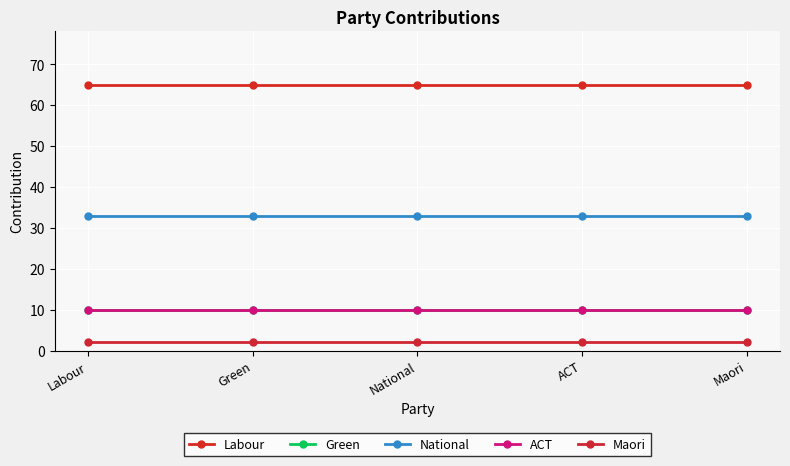

At which label is National closest to 33?

Labour